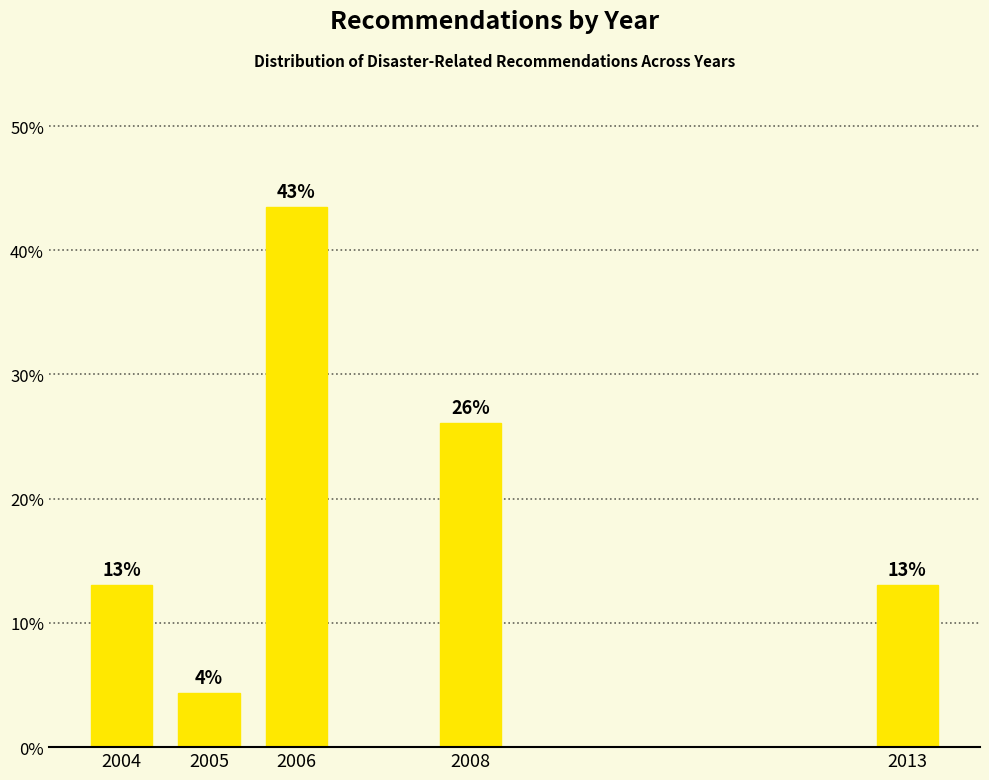

What is the difference between the second highest and second lowest values?

13.0